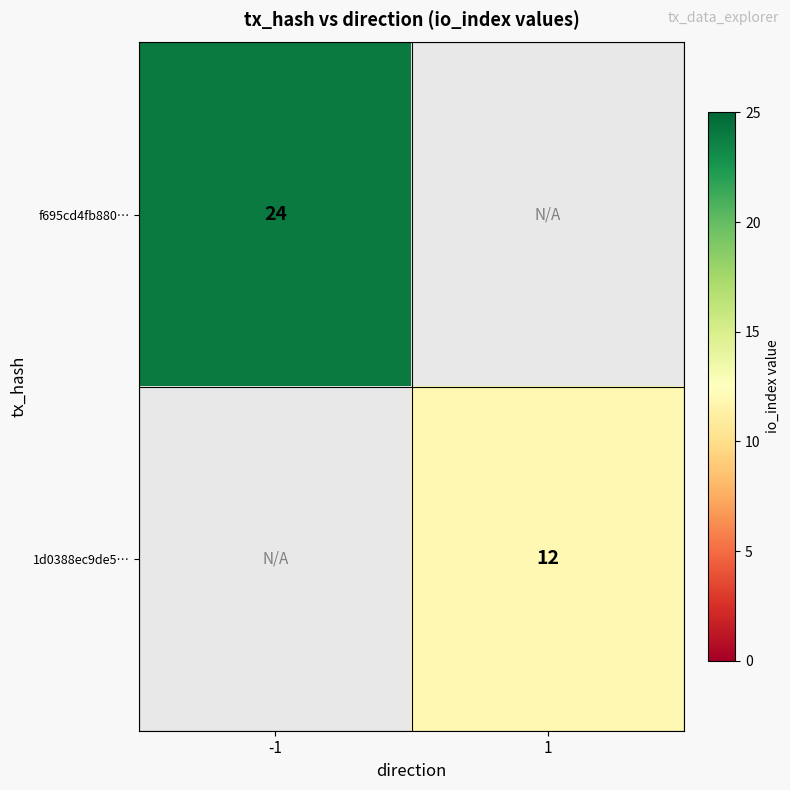

The f695cd4fb880… series shows 24 at -1. True or false?

True